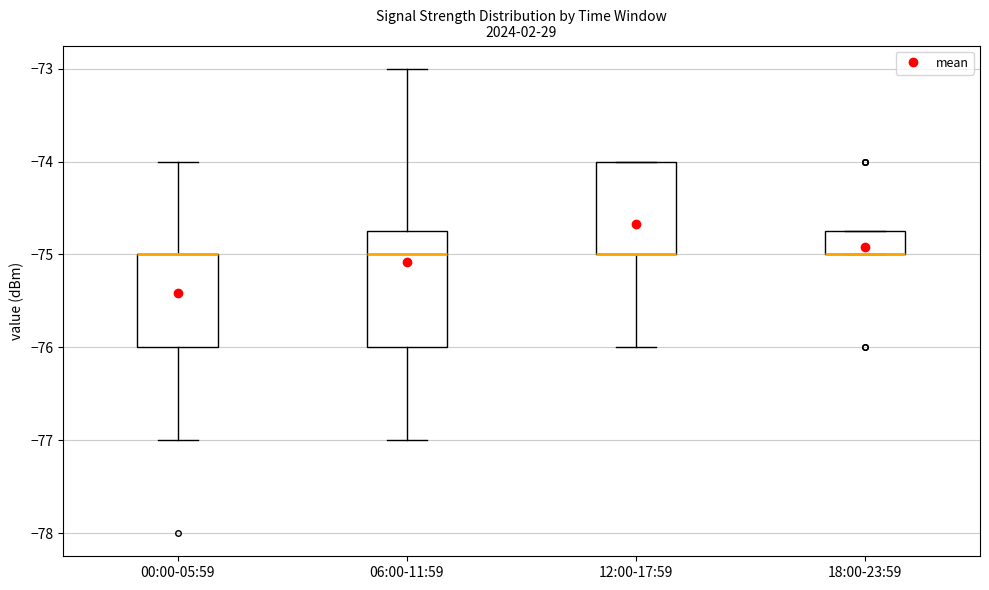

Where is the lower edge of the box for 18:00-23:59 on the y-axis? The values are not printed on the chart, so give them approximately, as read against the axis.

-75.0